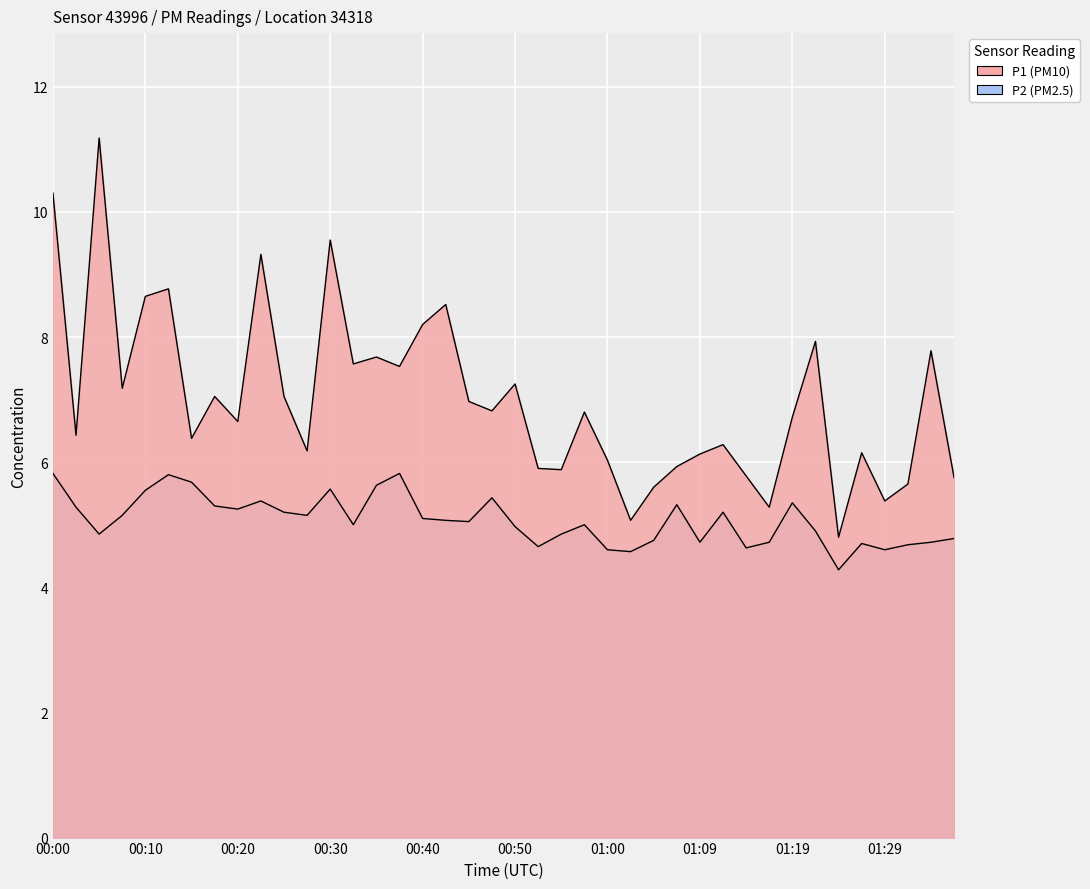

Which series has the widest spread of values?

P1